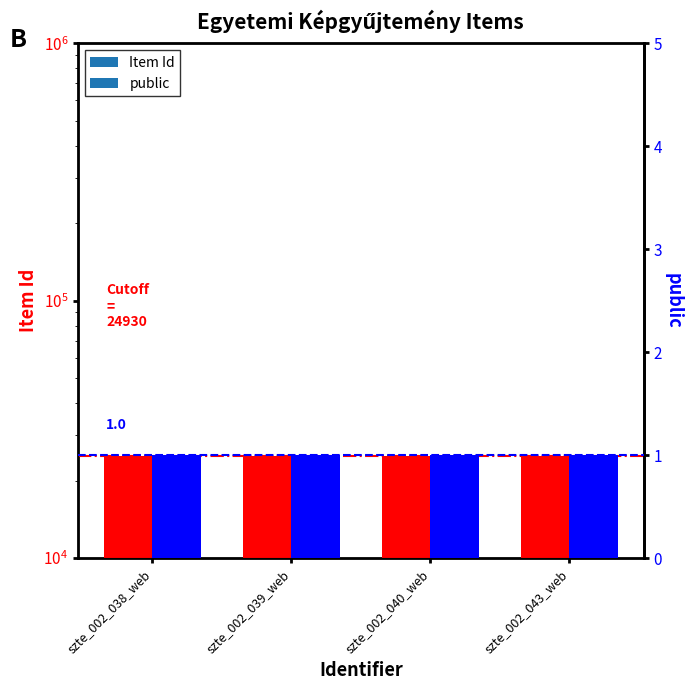

At how many categories does at least one series exceed 3853?

4